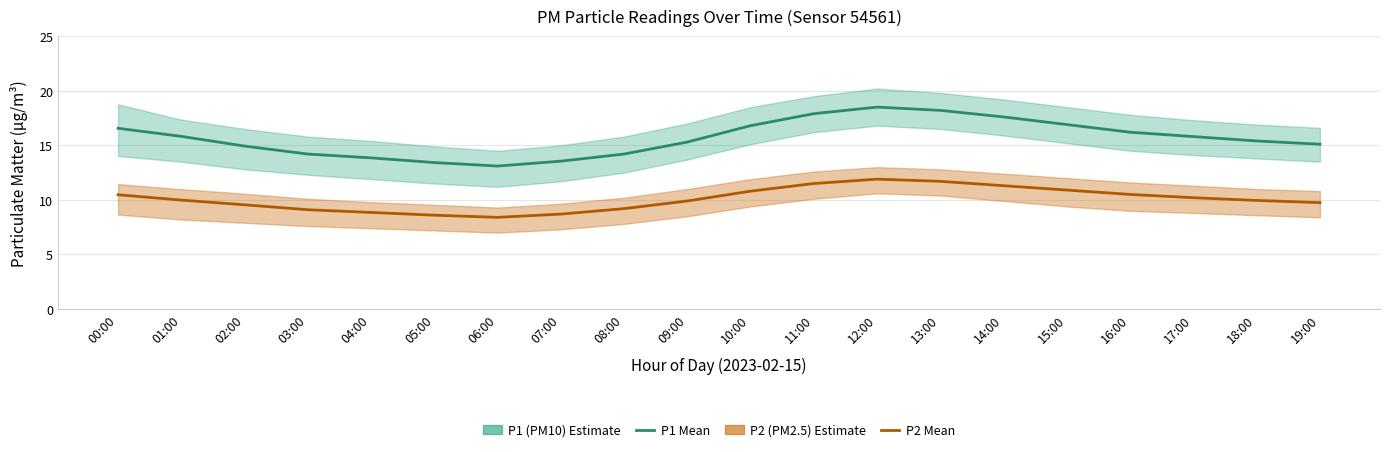

How many interior local valleys does the P1 (PM10) series have?

1